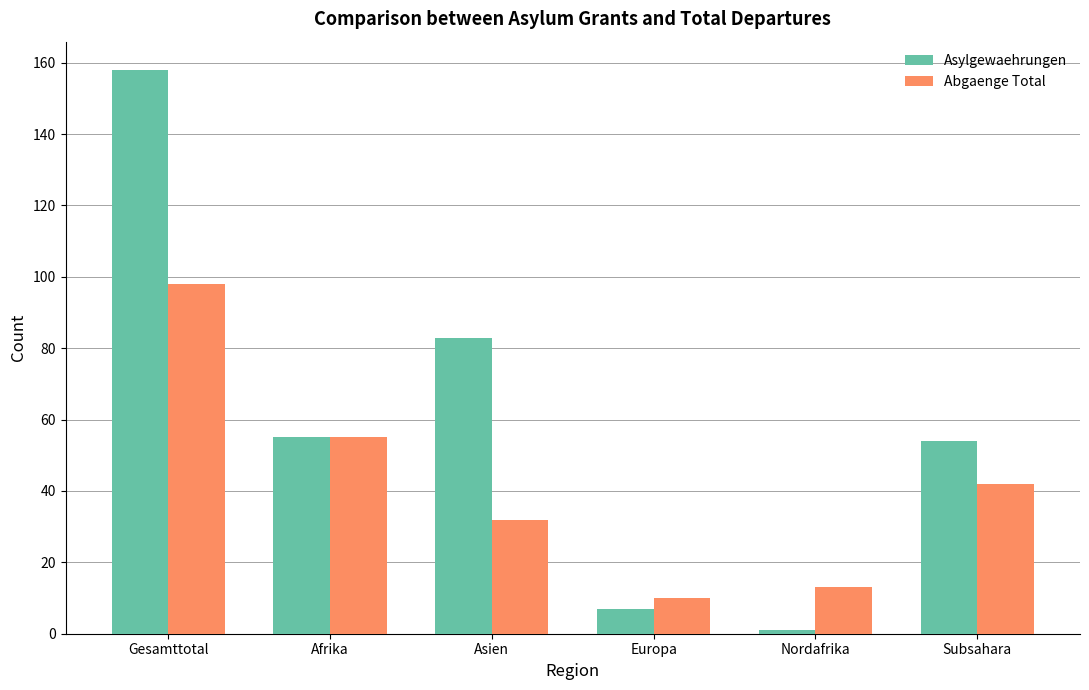

List the series in order of their overall mean, highest first.

Asylgewaehrungen, Abgaenge Total